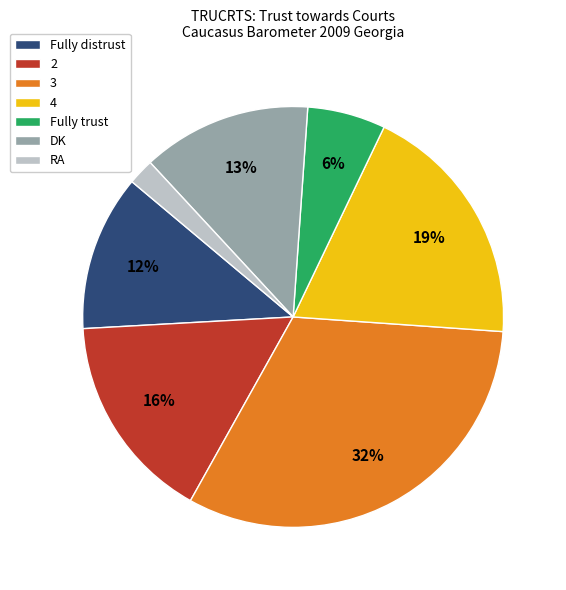

To the nearest percent, what is the average slice percentage?

14%